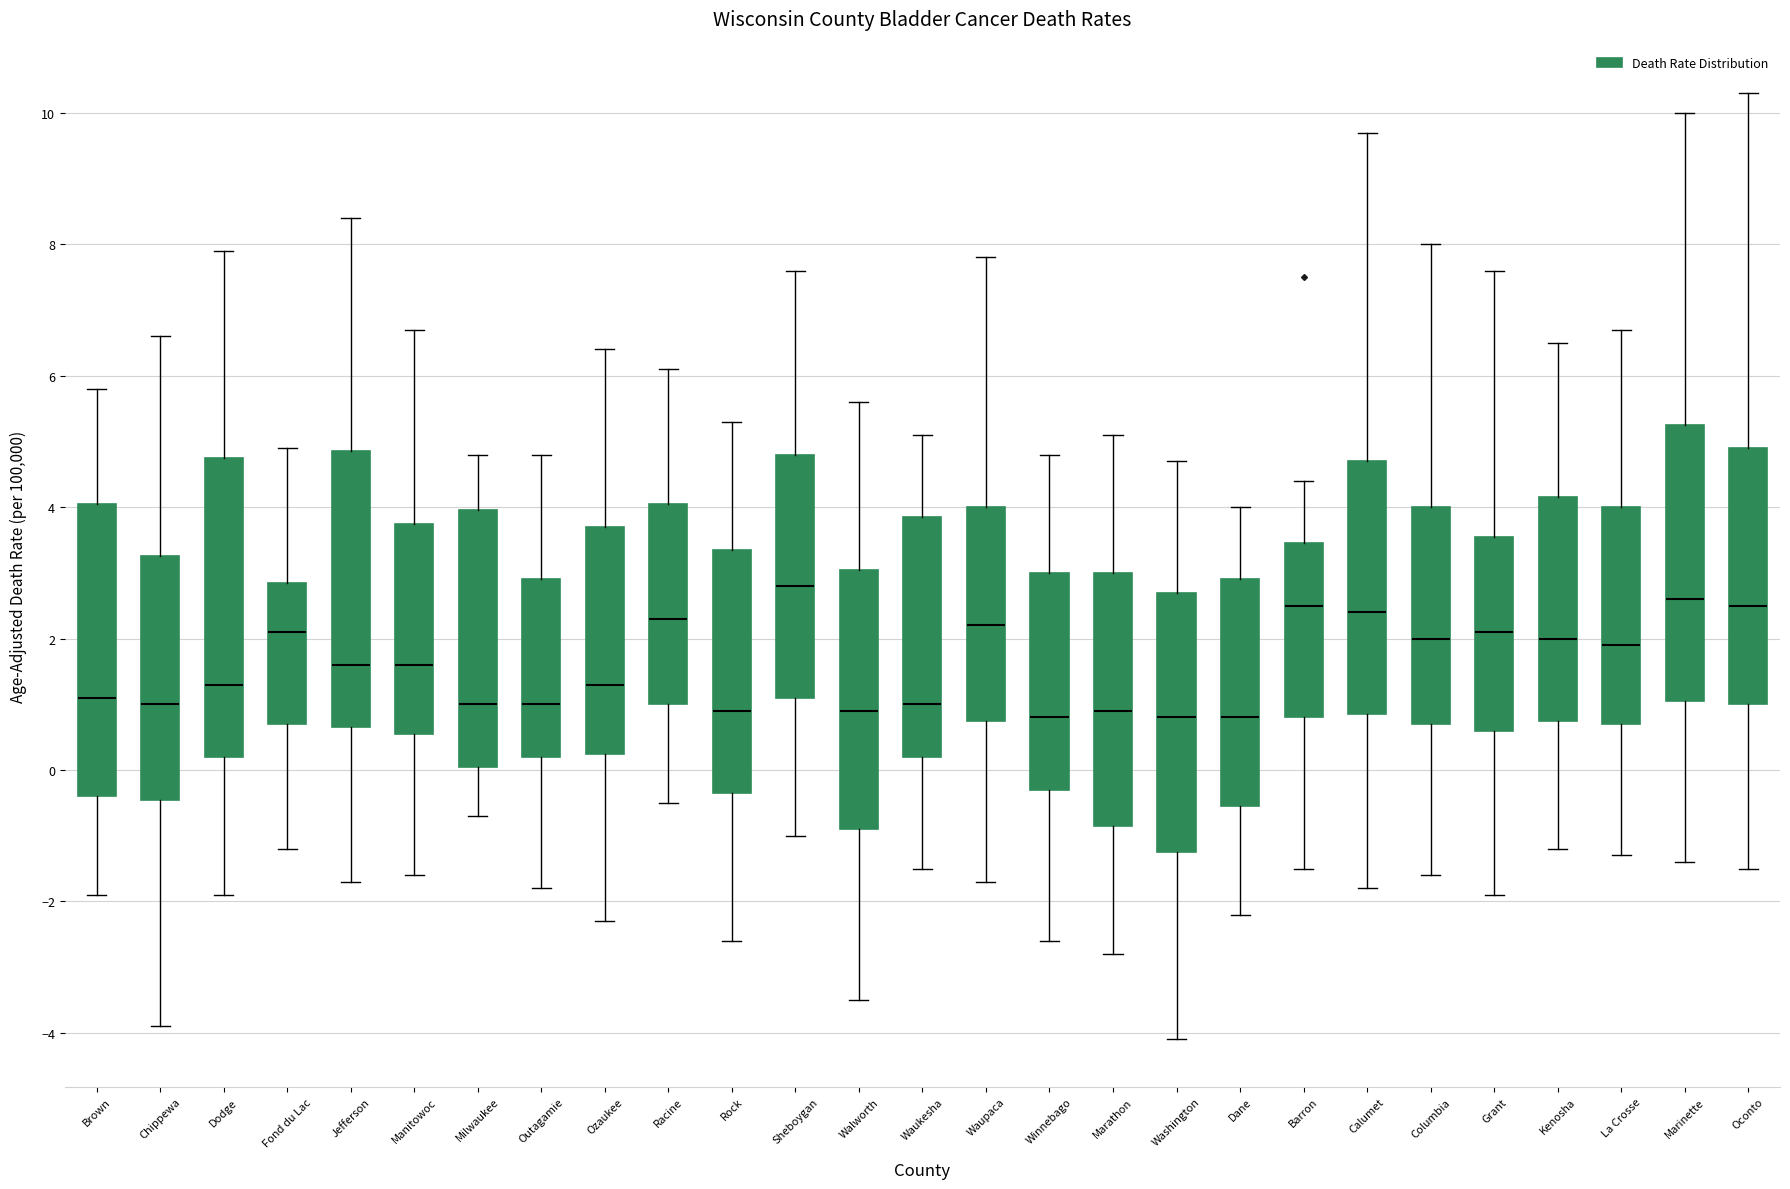

Where does the lower whisker of the box for Sheboygan end on the y-axis? The values are not printed on the chart, so give them approximately, as read against the axis.

-1.0